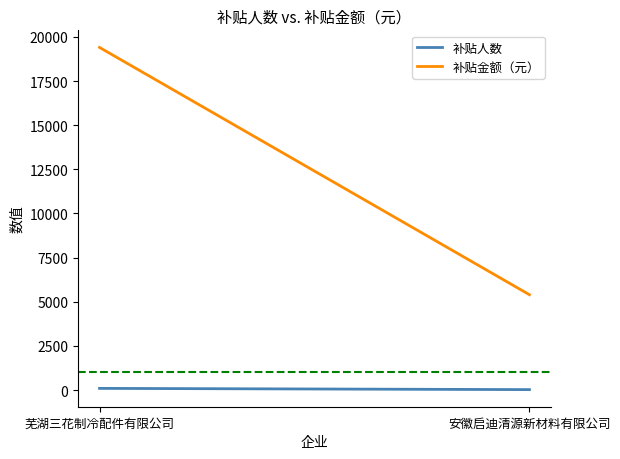

How many values in the 补贴金额（元） series are below 19400?

1